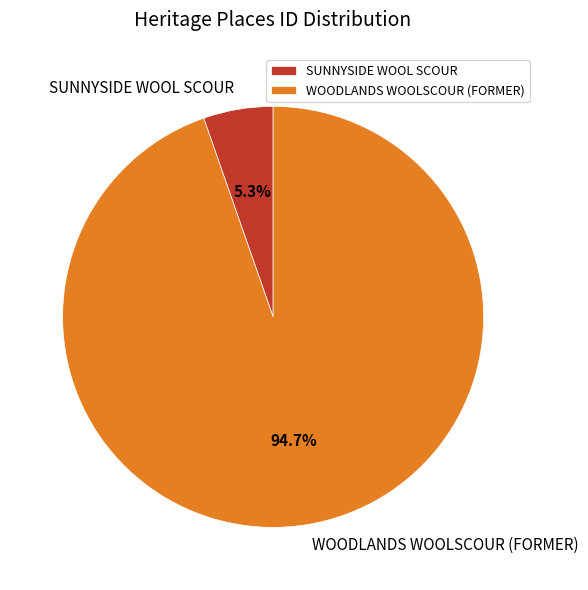

The SUNNYSIDE WOOL SCOUR slice represents 1% of the pie. True or false?

False